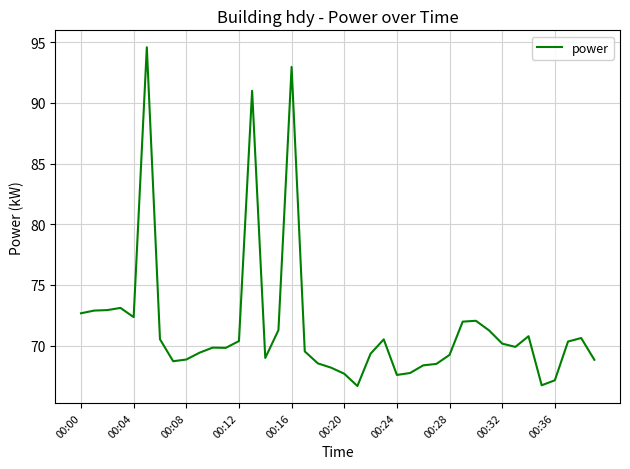

What is the difference between the maximum and minimum values?

27.9